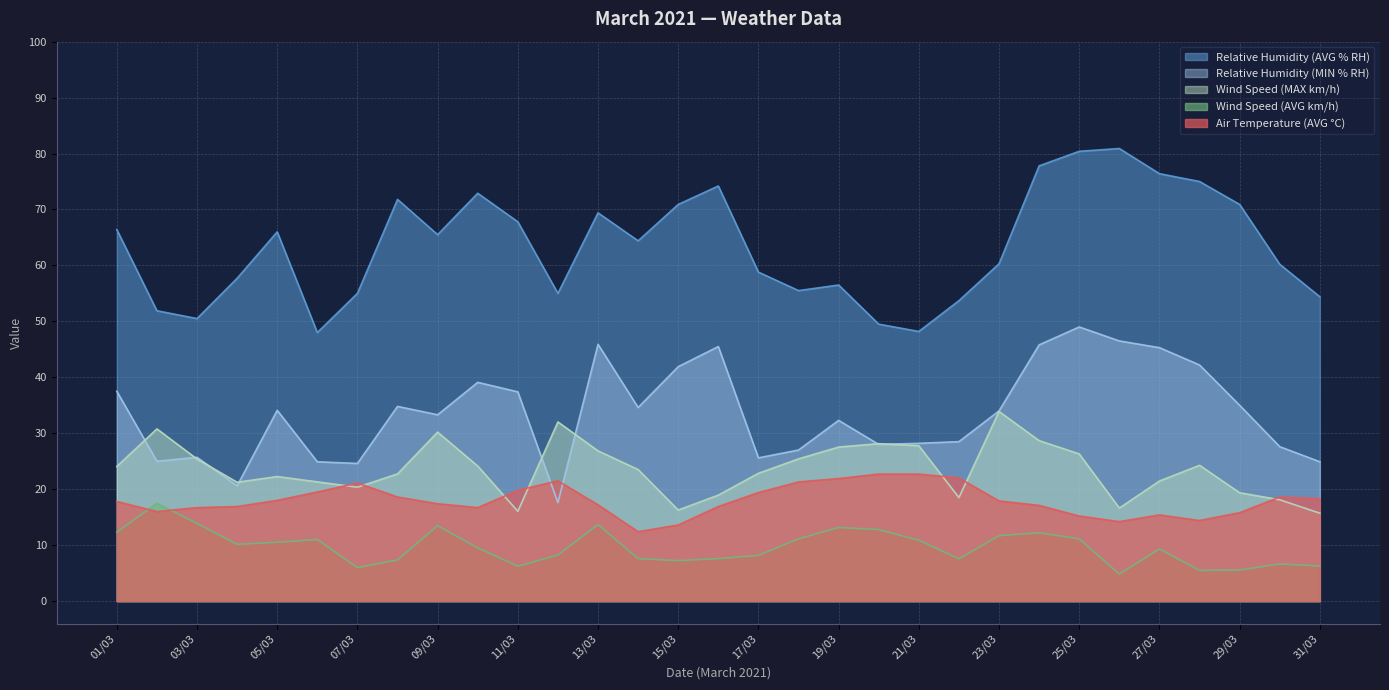

Reading left to right, transcribe all the data shown in this chart.

Air Temperature (AVG °C): 01/03=17.8	02/03=16.0	03/03=16.7	04/03=16.9	05/03=18.0	06/03=19.5	07/03=21.1	08/03=18.6	09/03=17.4	10/03=16.7	11/03=19.8	12/03=21.5	13/03=17.2	14/03=12.4	15/03=13.6	16/03=16.9	17/03=19.4	18/03=21.3	19/03=21.9	20/03=22.7	21/03=22.7	22/03=22.0	23/03=17.9	24/03=17.1	25/03=15.2	26/03=14.2	27/03=15.4	28/03=14.4	29/03=15.8	30/03=18.6	31/03=18.3
Relative Humidity (AVG % RH): 01/03=66.4	02/03=51.9	03/03=50.5	04/03=57.7	05/03=66.0	06/03=48.0	07/03=55.0	08/03=71.8	09/03=65.5	10/03=72.9	11/03=67.8	12/03=55.0	13/03=69.4	14/03=64.4	15/03=70.9	16/03=74.2	17/03=58.8	18/03=55.5	19/03=56.5	20/03=49.5	21/03=48.2	22/03=53.7	23/03=60.3	24/03=77.8	25/03=80.4	26/03=80.9	27/03=76.4	28/03=75.0	29/03=70.9	30/03=60.2	31/03=54.4
Relative Humidity (MIN % RH): 01/03=37.5	02/03=25.0	03/03=25.7	04/03=20.6	05/03=34.1	06/03=24.9	07/03=24.6	08/03=34.8	09/03=33.3	10/03=39.1	11/03=37.4	12/03=17.6	13/03=45.9	14/03=34.6	15/03=41.9	16/03=45.5	17/03=25.6	18/03=27.0	19/03=32.3	20/03=28.0	21/03=28.2	22/03=28.5	23/03=34.0	24/03=45.8	25/03=49.0	26/03=46.5	27/03=45.3	28/03=42.2	29/03=35.0	30/03=27.6	31/03=24.9
Wind Speed (AVG km/h): 01/03=12.3	02/03=17.5	03/03=13.9	04/03=10.1	05/03=10.5	06/03=11.0	07/03=6.0	08/03=7.3	09/03=13.5	10/03=9.5	11/03=6.2	12/03=8.2	13/03=13.7	14/03=7.6	15/03=7.2	16/03=7.6	17/03=8.2	18/03=11.1	19/03=13.2	20/03=12.8	21/03=10.9	22/03=7.5	23/03=11.7	24/03=12.2	25/03=11.1	26/03=4.8	27/03=9.3	28/03=5.5	29/03=5.5	30/03=6.6	31/03=6.3
Wind Speed (MAX km/h): 01/03=24.1	02/03=30.8	03/03=25.4	04/03=21.2	05/03=22.3	06/03=21.3	07/03=20.4	08/03=22.7	09/03=30.2	10/03=24.1	11/03=16.1	12/03=32.0	13/03=26.9	14/03=23.5	15/03=16.3	16/03=18.9	17/03=22.8	18/03=25.4	19/03=27.5	20/03=28.1	21/03=27.8	22/03=18.5	23/03=33.9	24/03=28.7	25/03=26.3	26/03=16.6	27/03=21.5	28/03=24.3	29/03=19.4	30/03=18.1	31/03=15.7